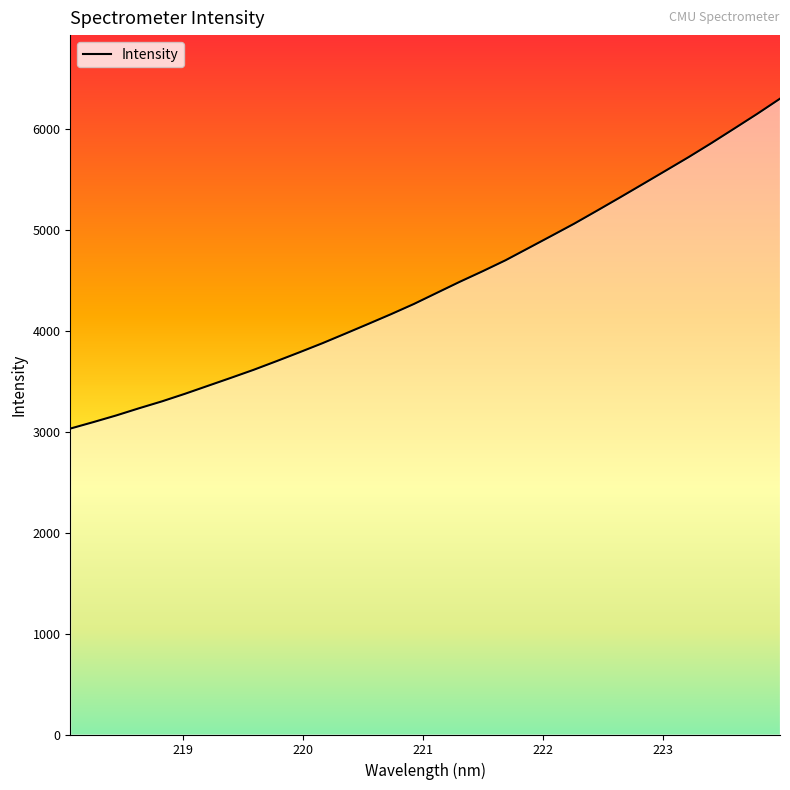

Approximately how many times larger is the value at 223.0264 compared to 223.9802?

0.9